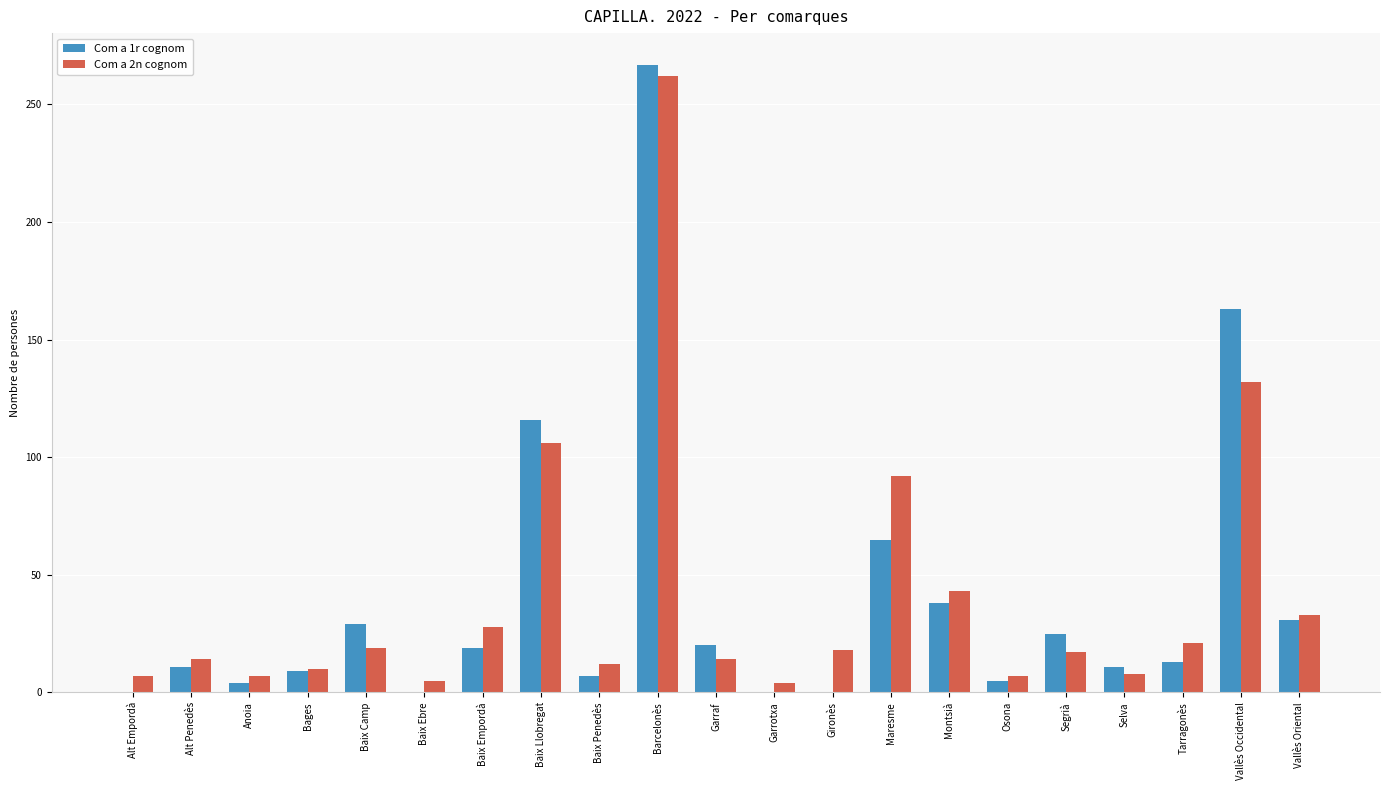

At which category is the sum across all series the highest?

Barcelonès